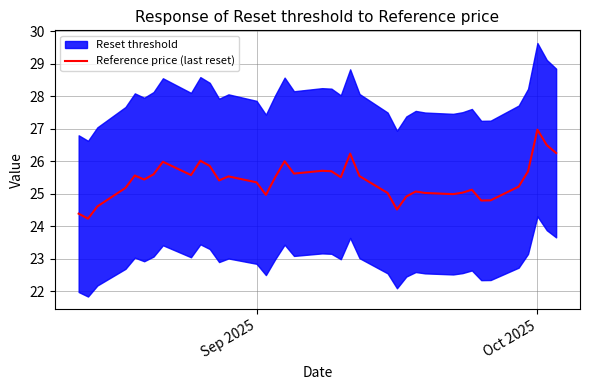

How many lines are shown in the chart?

1